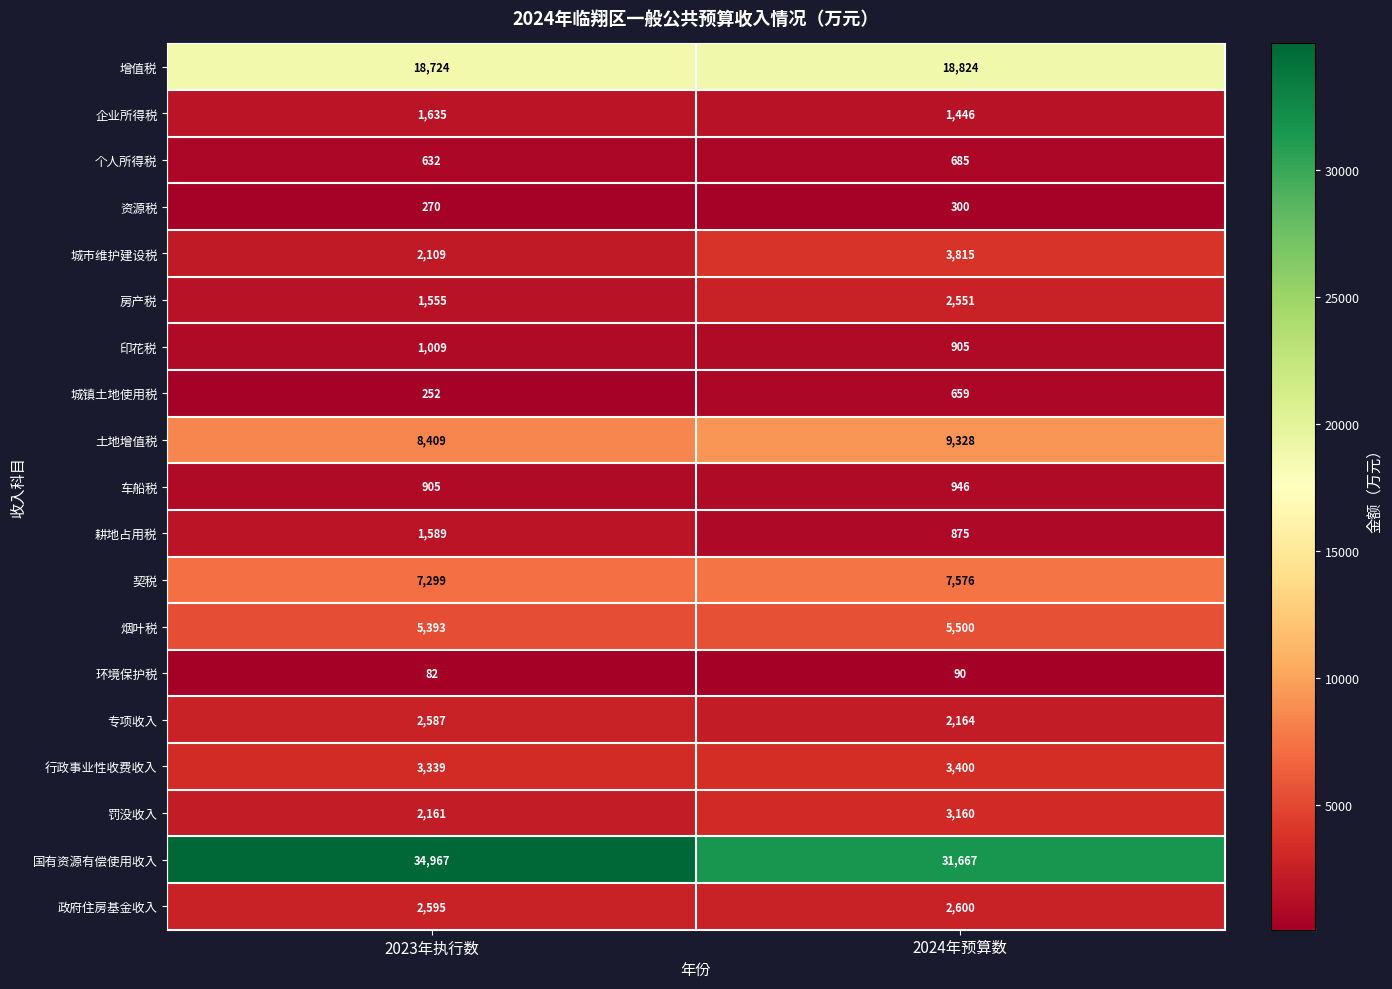

At which category is the sum across all series the highest?

2024年预算数